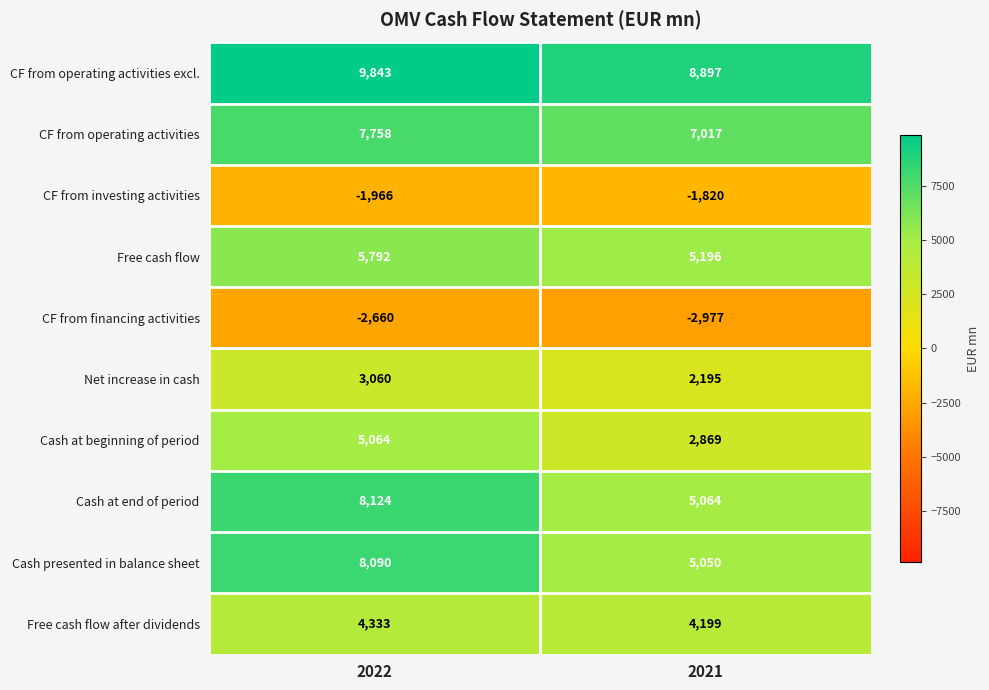

What is the difference between the Cash at beginning of period values at 2021 and 2022?

2195